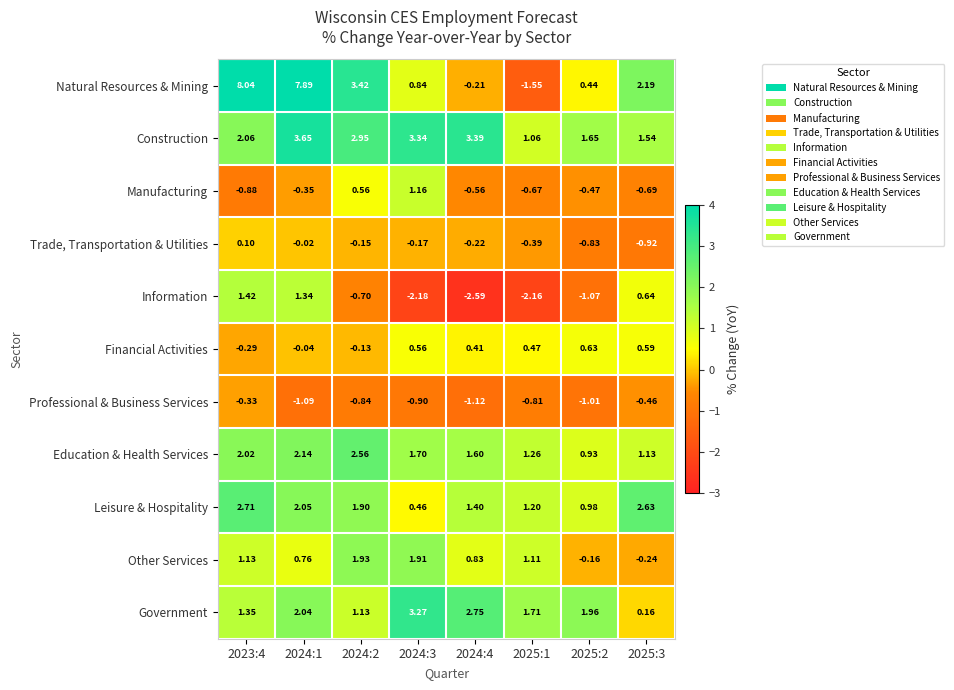

List the series in order of their peak value, highest first.

Natural Resources & Mining, Construction, Government, Leisure & Hospitality, Education & Health Services, Other Services, Information, Manufacturing, Financial Activities, Trade, Transportation & Utilities, Professional & Business Services